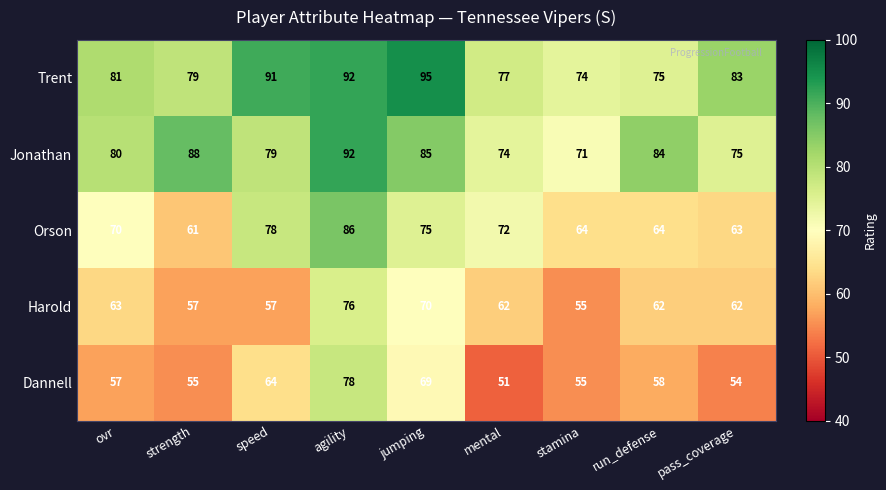

Which series has the largest total across all categories?

Trent